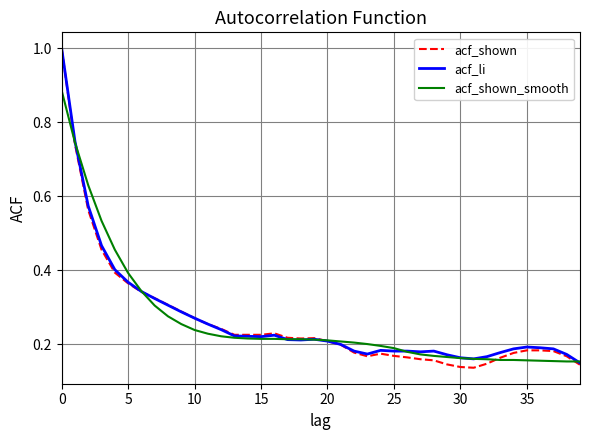

Which series has the widest spread of values?

acf_shown